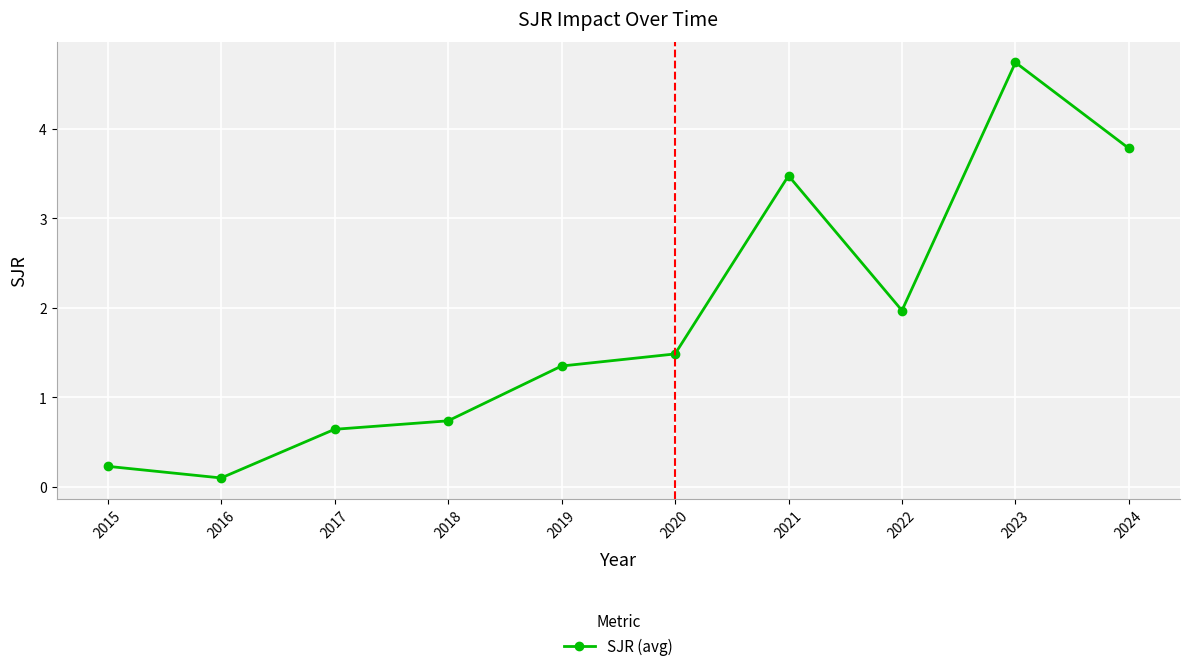

What is the difference between the maximum and minimum values?

4.6